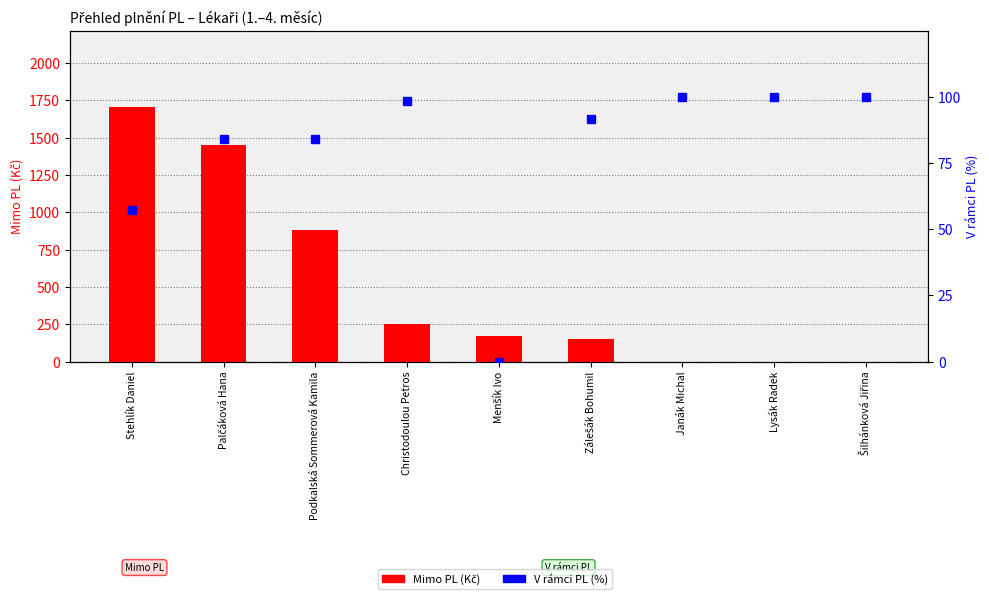

What are all the series names shown in the legend?

Mimo PL (Kč), V rámci PL (%)